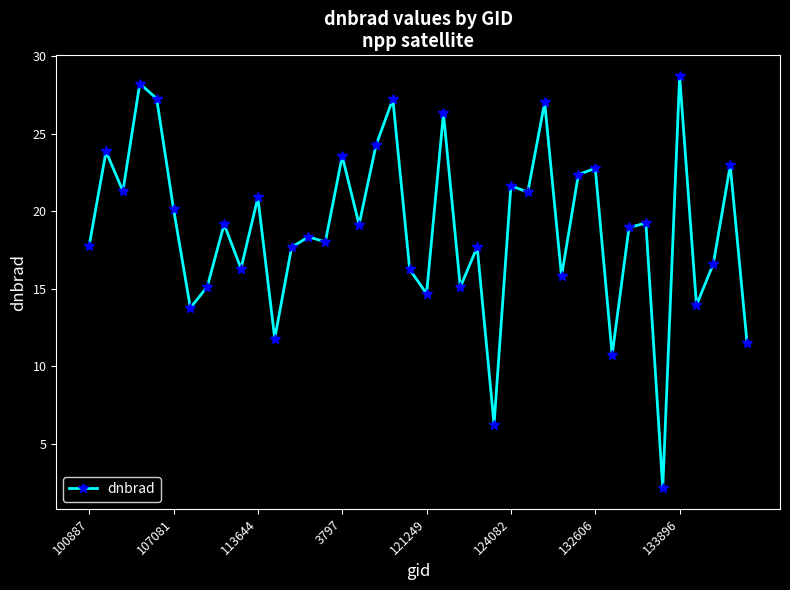

What is the smallest value displayed?

2.2